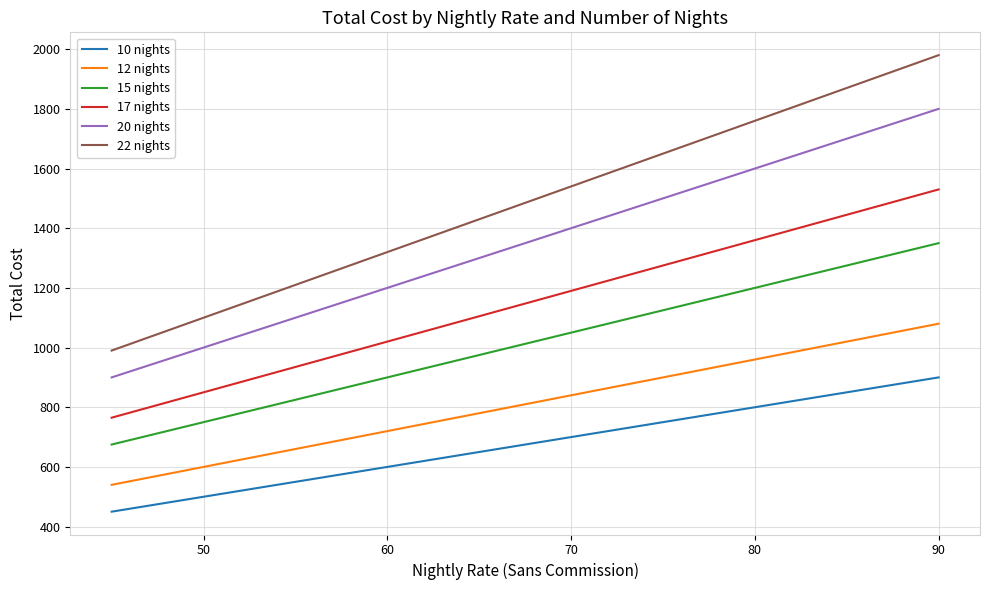

Which series has the largest total across all categories?

22 nights